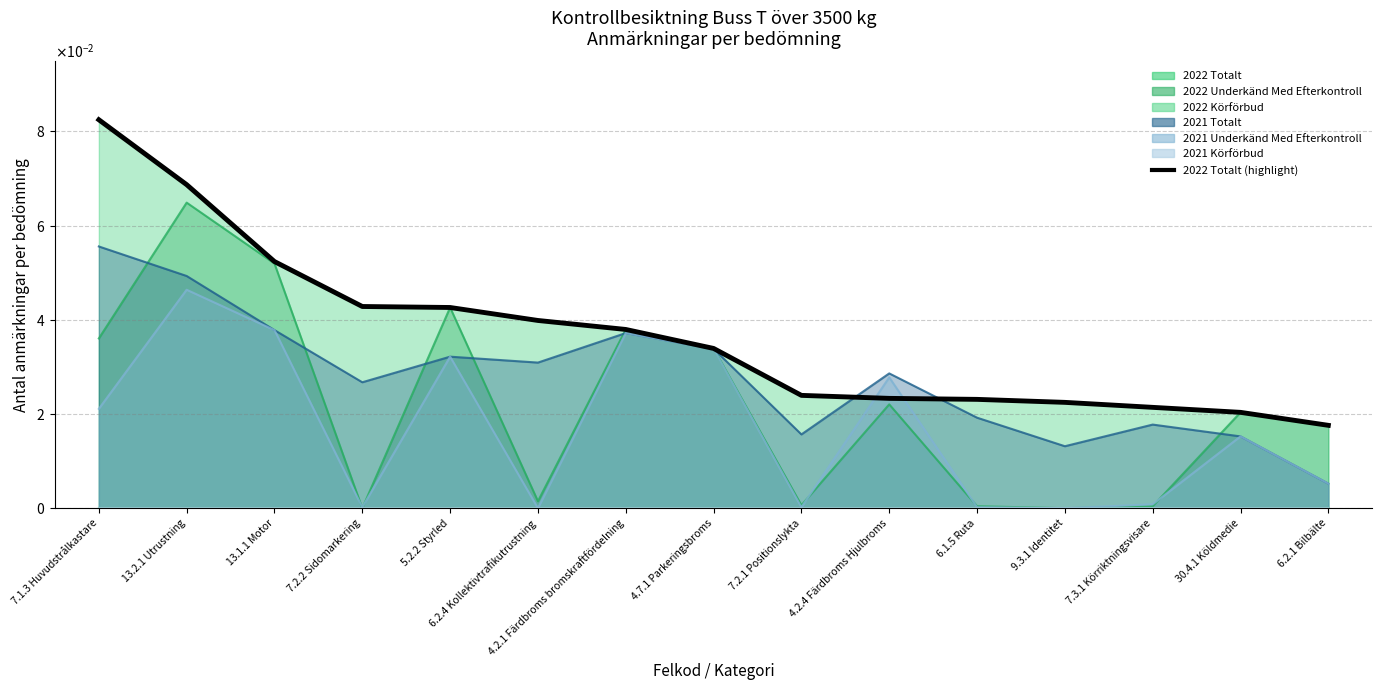

Rank the categories by value from highest to lowest.

7.1.3 Huvudstrålkastare, 13.2.1 Utrustning, 13.1.1 Motor, 7.2.2 Sidomarkering, 5.2.2 Styrled, 6.2.4 Kollektivtrafikutrustning, 4.2.1 Färdbroms bromskraftfördelning, 4.7.1 Parkeringsbroms, 7.2.1 Positionslykta, 4.2.4 Färdbroms Hjulbroms, 6.1.5 Ruta, 9.3.1 Identitet, 7.3.1 Körriktningsvisare, 30.4.1 Köldmedie, 6.2.1 Bilbälte